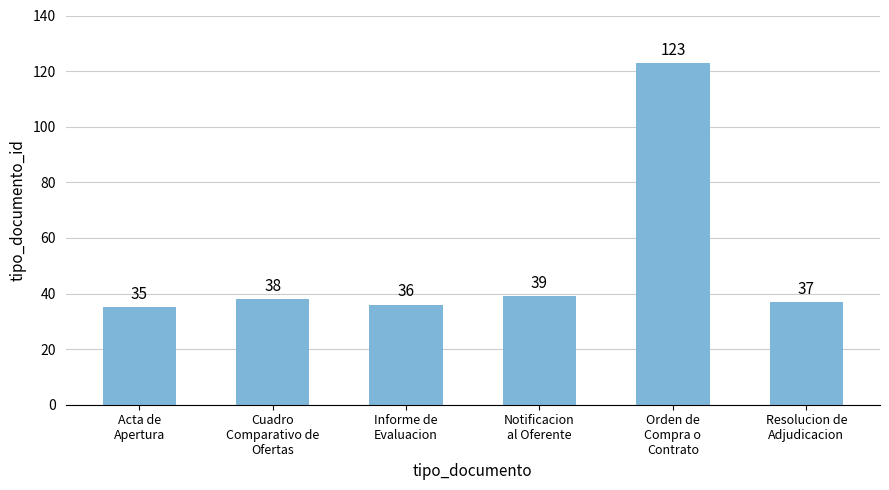

True or false: the data shows 35 at Acta de
Apertura.

True